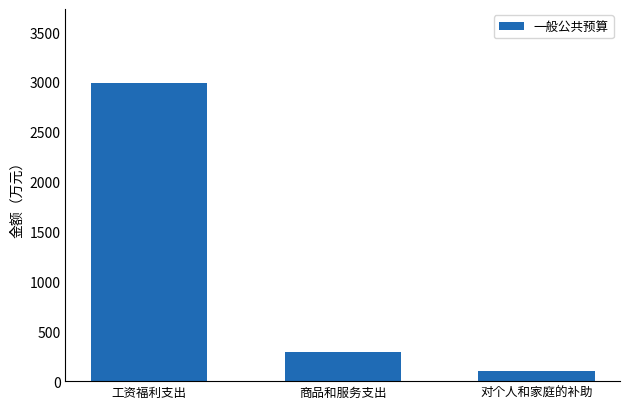

What is the sum of the values at 商品和服务支出 and 工资福利支出?

3280.8